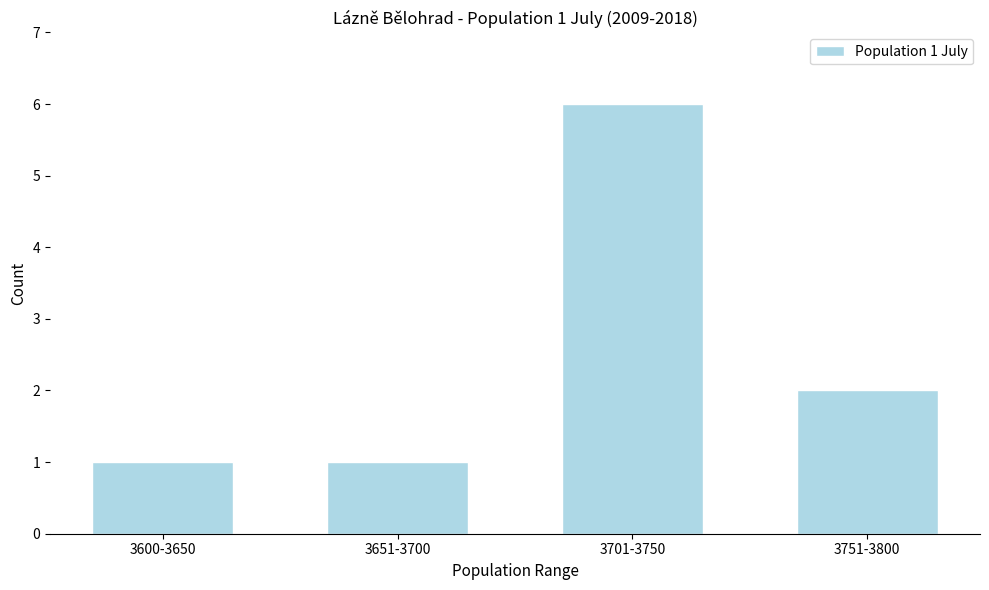

Reading left to right, list all the values displayed in this chart.

1	1	6	2